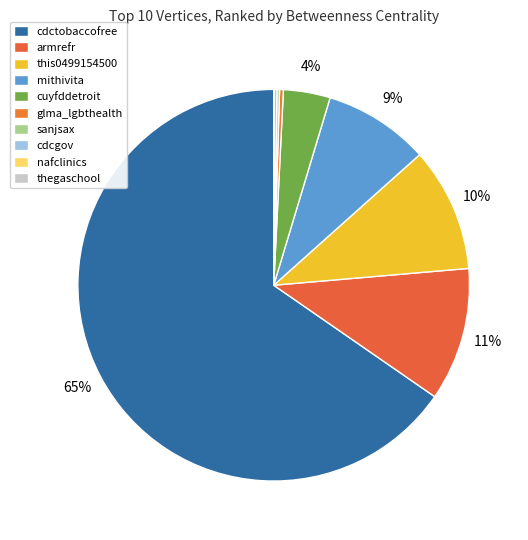

To the nearest percent, what is the difference between the armrefr and glma_lgbthealth slice percentages?

11%